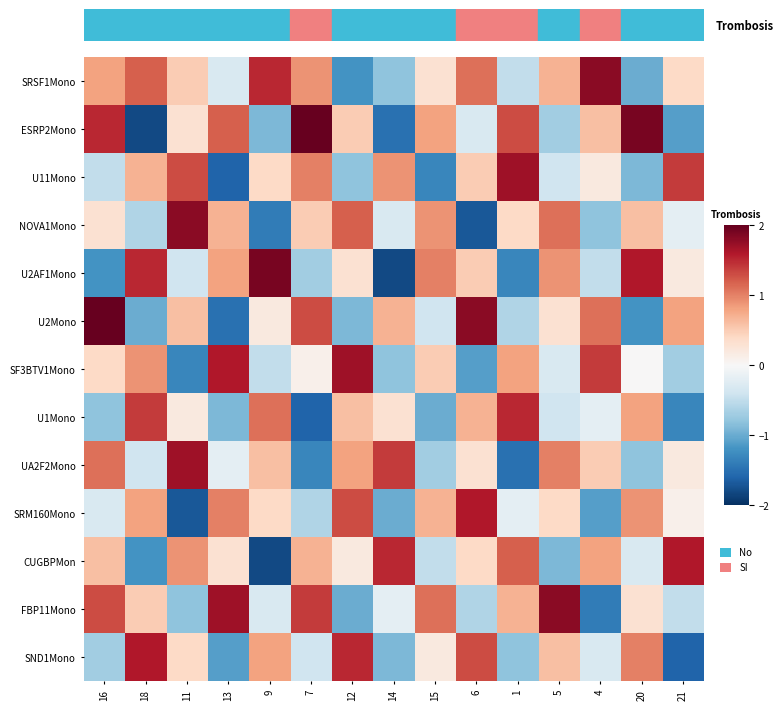

Rank the series by their maximum value, from lowest to highest.

U1Mono, SRM160Mono, CUGBPMon, SND1Mono, U11Mono, SF3BTV1Mono, UA2F2Mono, SRSF1Mono, NOVA1Mono, FBP11Mono, U2AF1Mono, ESRP2Mono, U2Mono